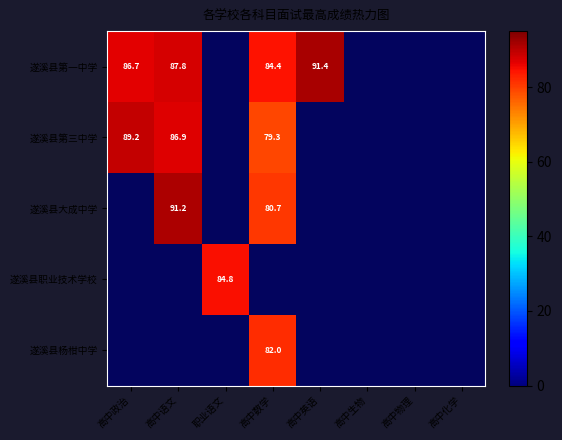

The 遂溪县大成中学 series shows 42.0 at 高中数学. True or false?

False